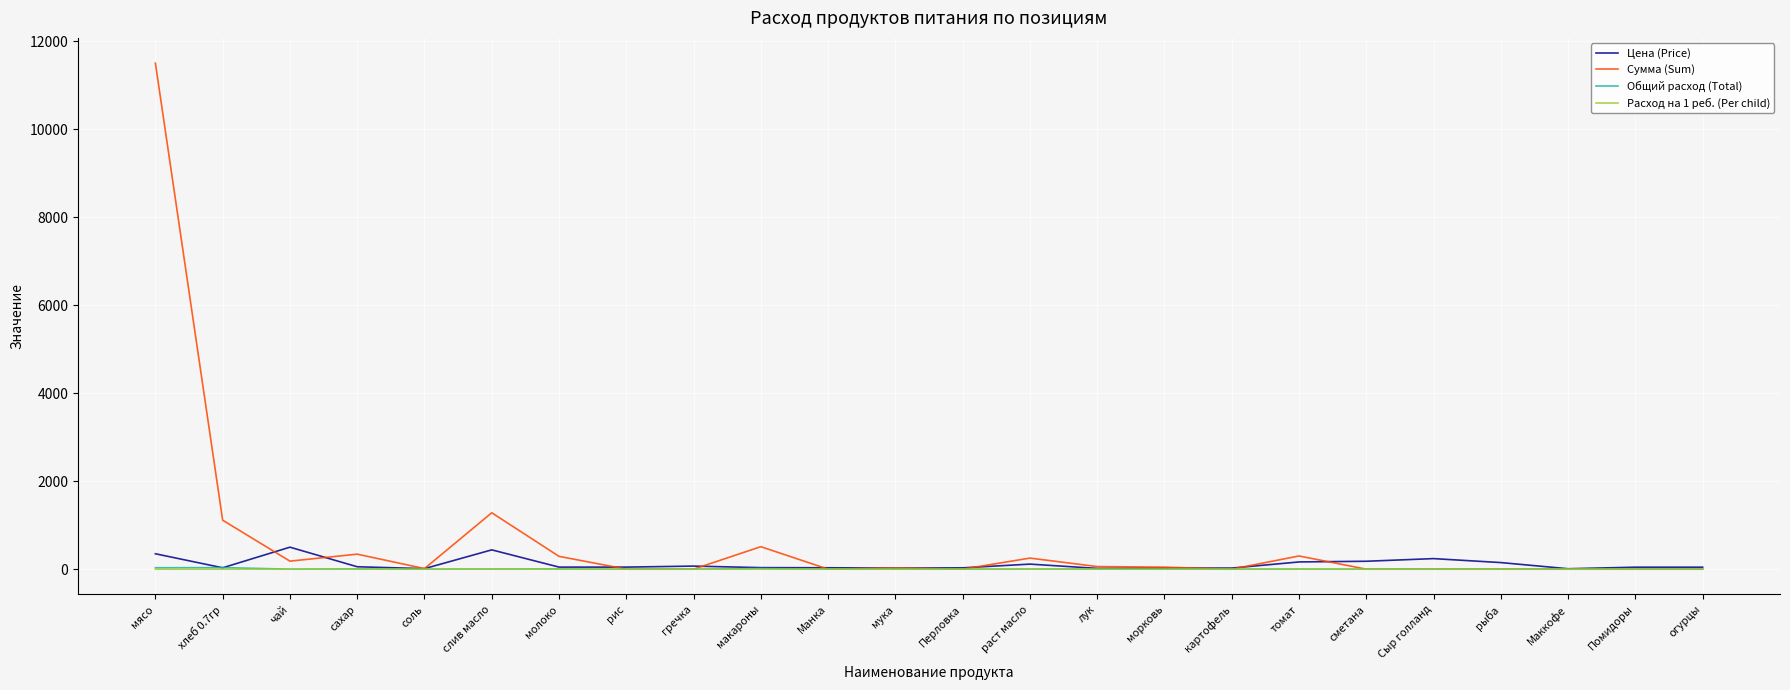

What is the sum of the Сумма (Sum) values at Перловка and соль?

13.1